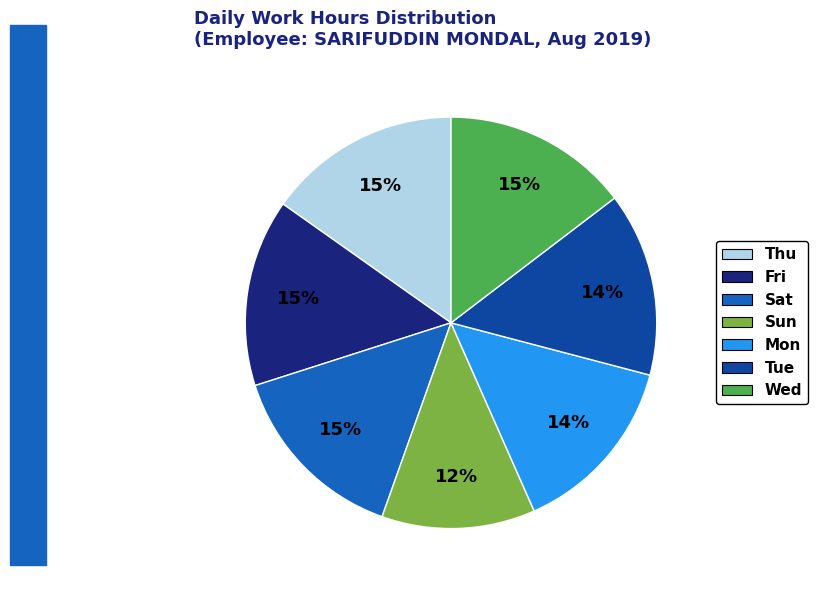

To the nearest percent, what is the difference between the largest and smallest slice percentages?

3%